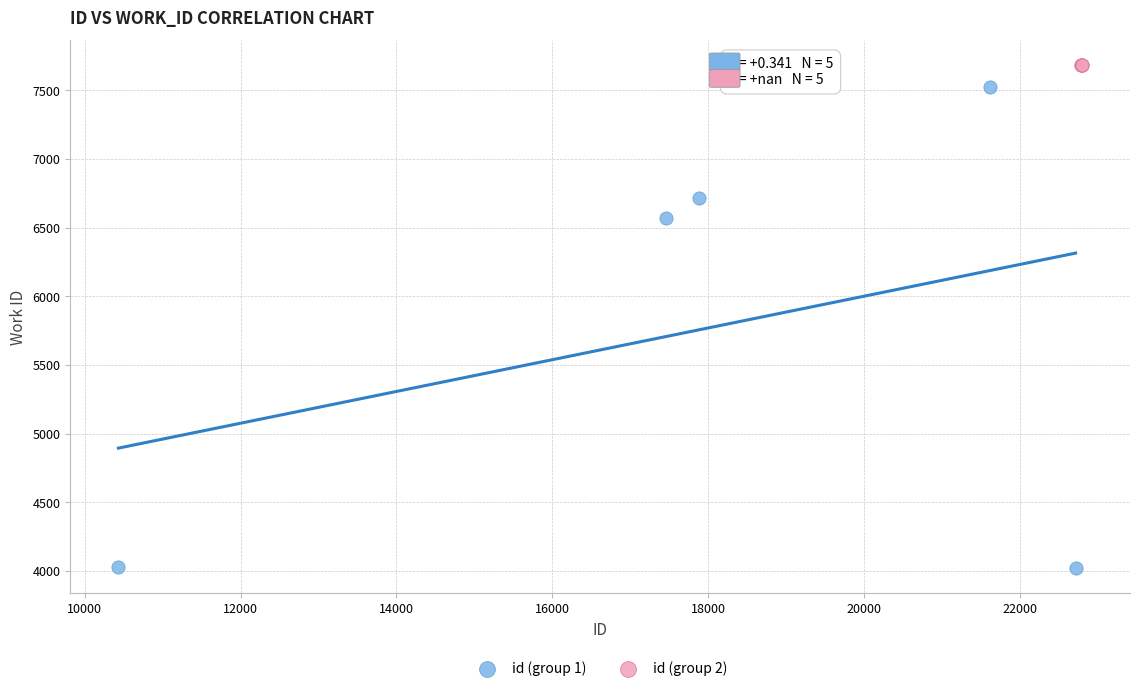

Which series contains the lowest Y value?

id (group 1)